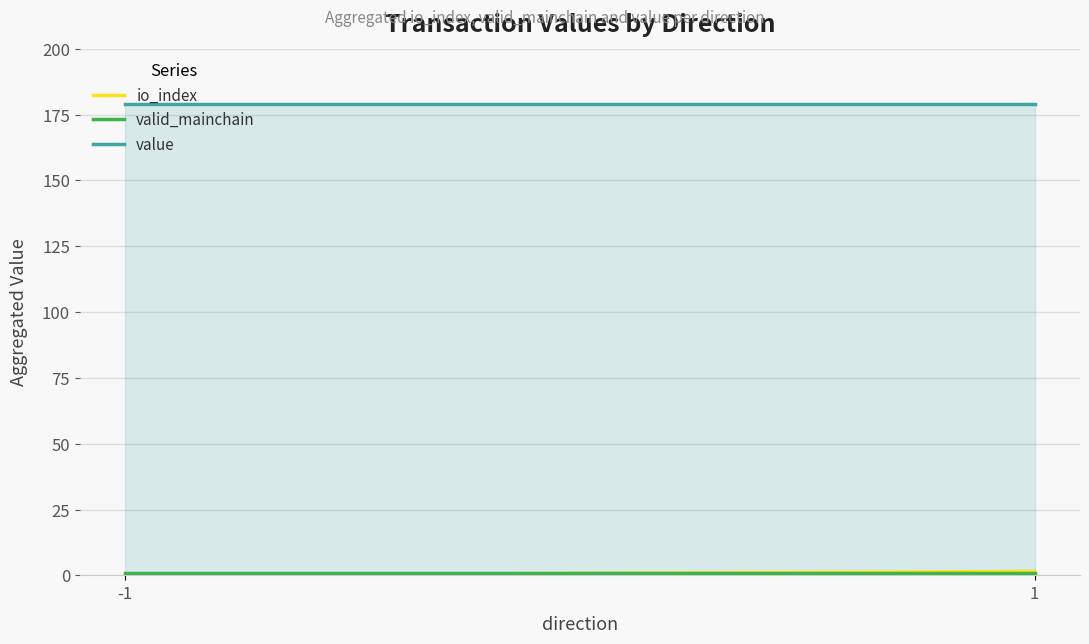

Which series has the widest spread of values?

io_index